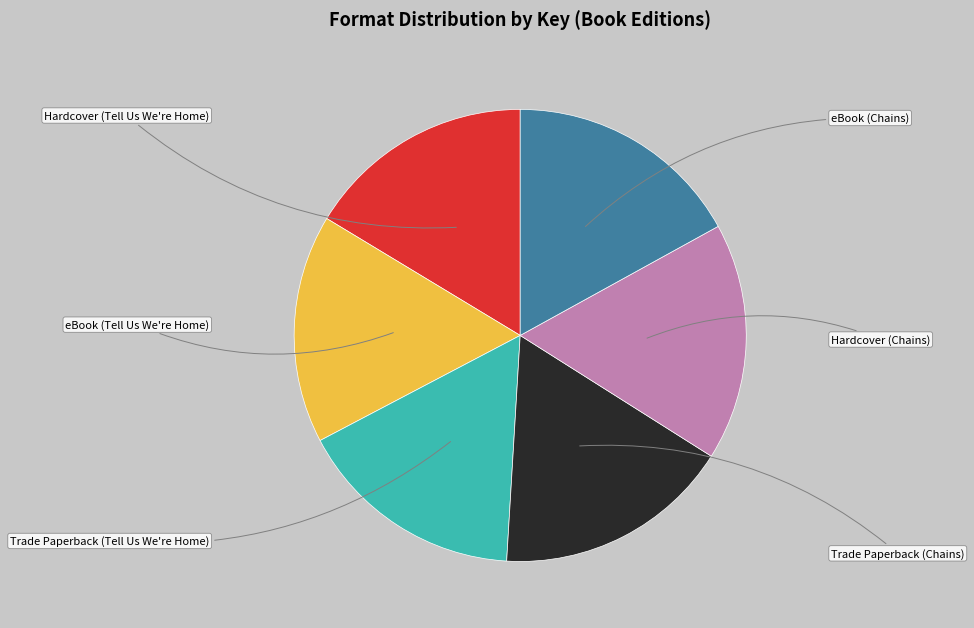

Combined, do Hardcover (Tell Us We're Home) and eBook (Chains) account for over 50%?

No